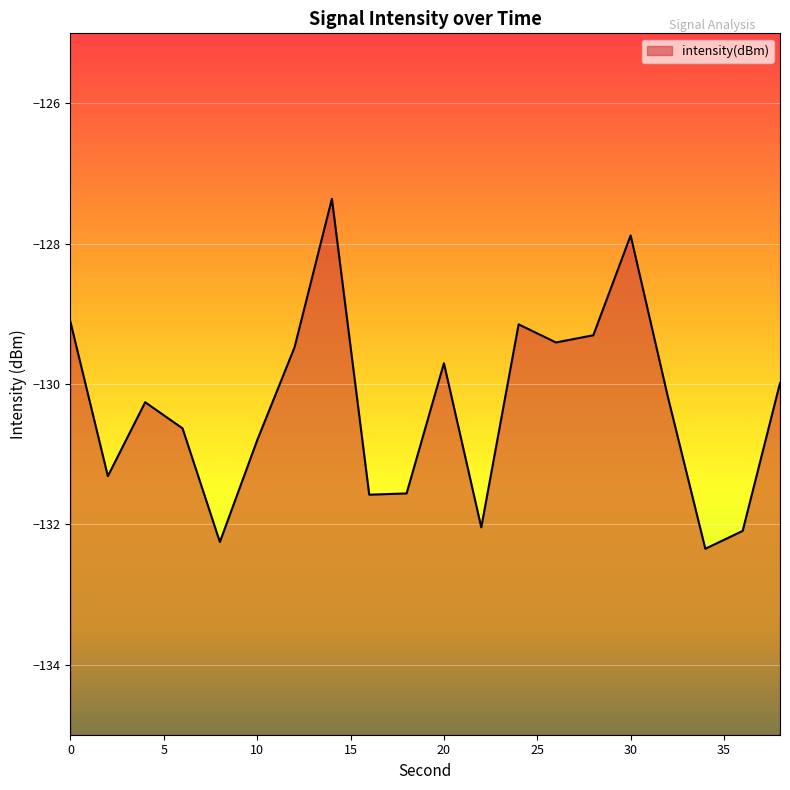

What is the change in value from 4 to 12?

+0.8